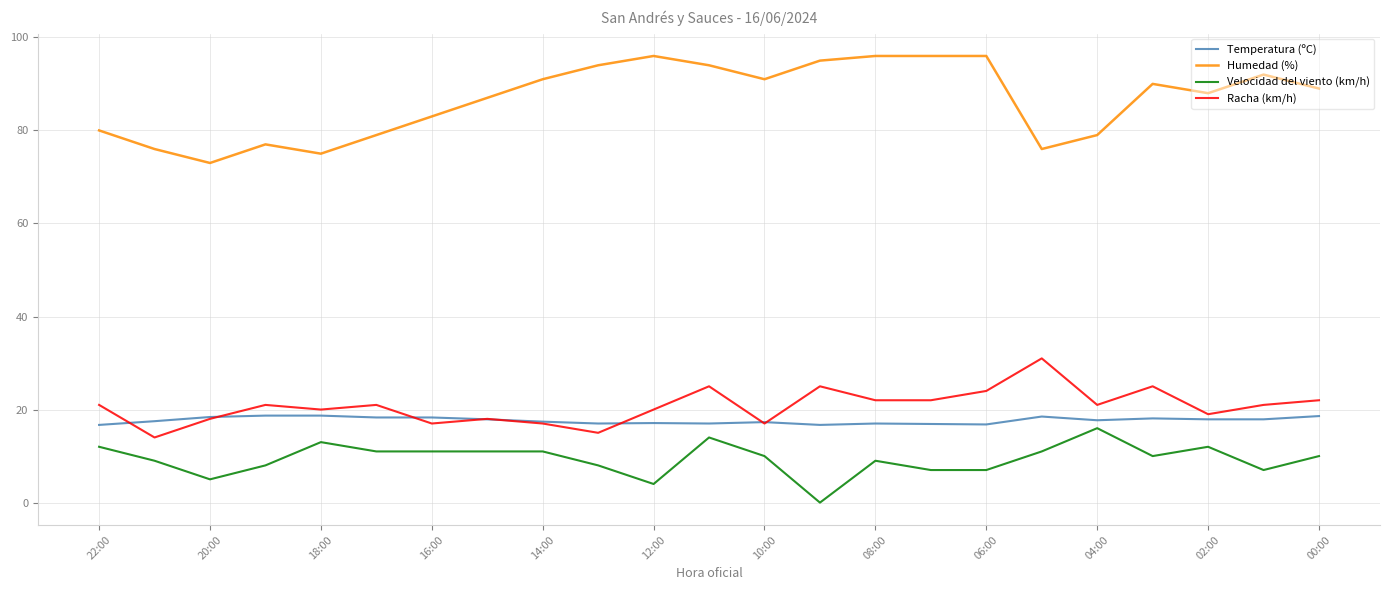

What is the difference between the maximum and minimum values in the Temperatura (ºC) series?

2.0